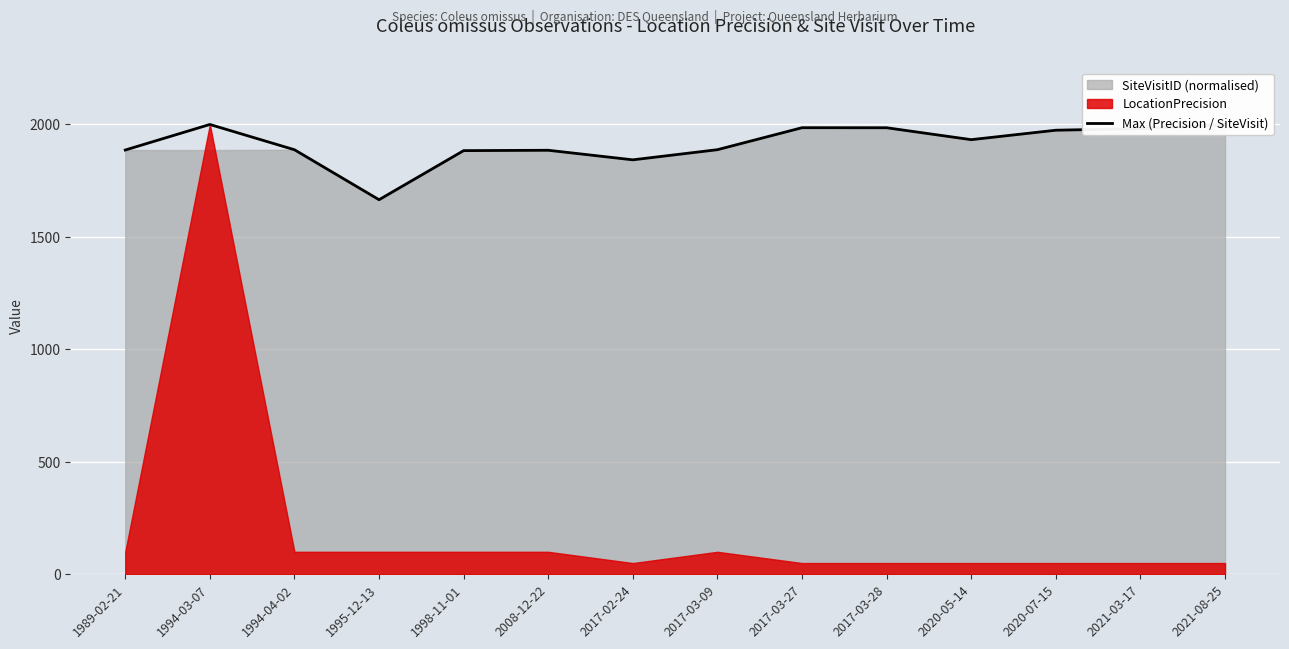

True or false: the data shows 511.6 at 2017-02-24.

False